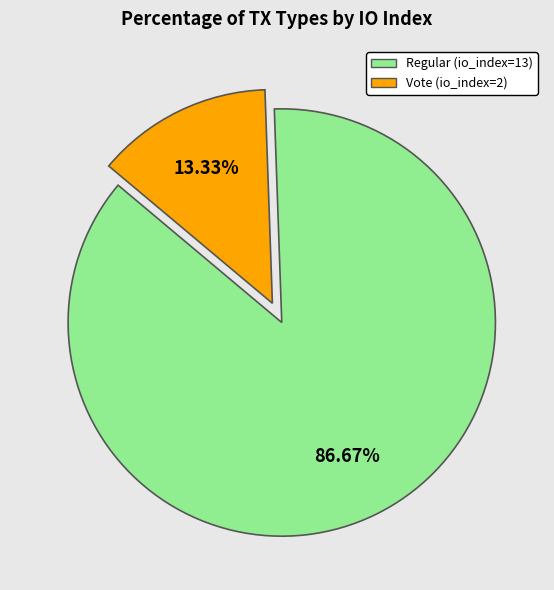

Count the number of slices in the pie.

2